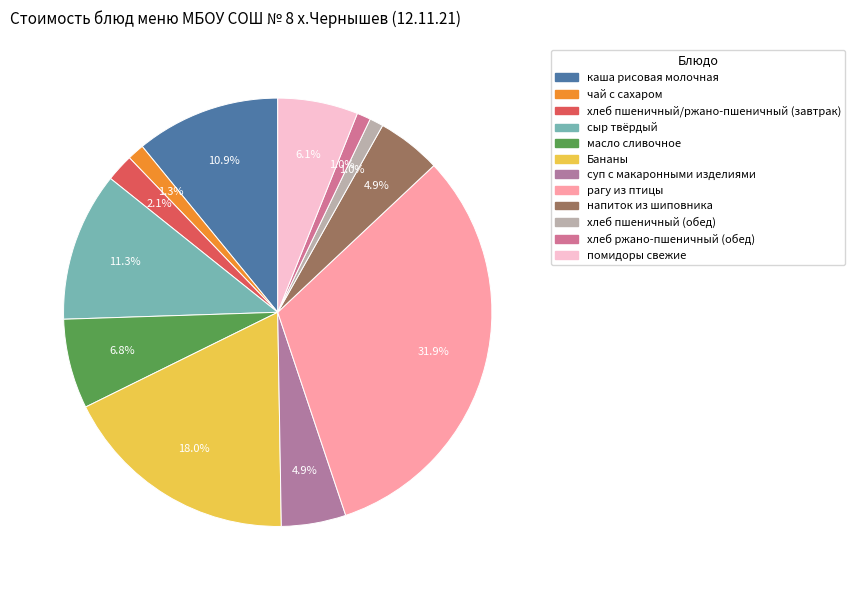

Which slice is the largest?

рагу из птицы